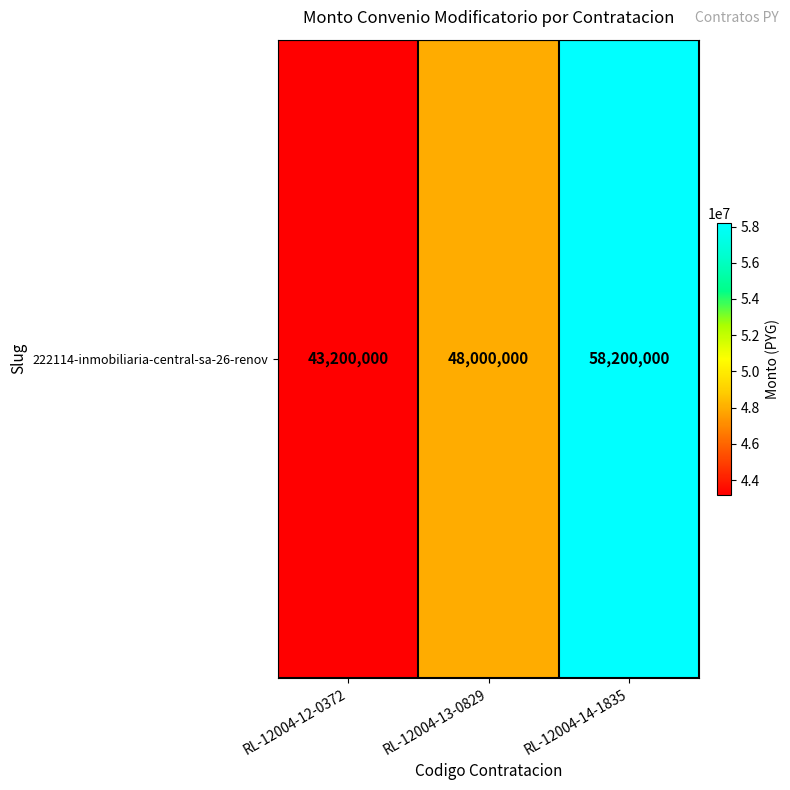

What is the difference between the values at RL-12004-12-0372 and RL-12004-13-0829?

4800000